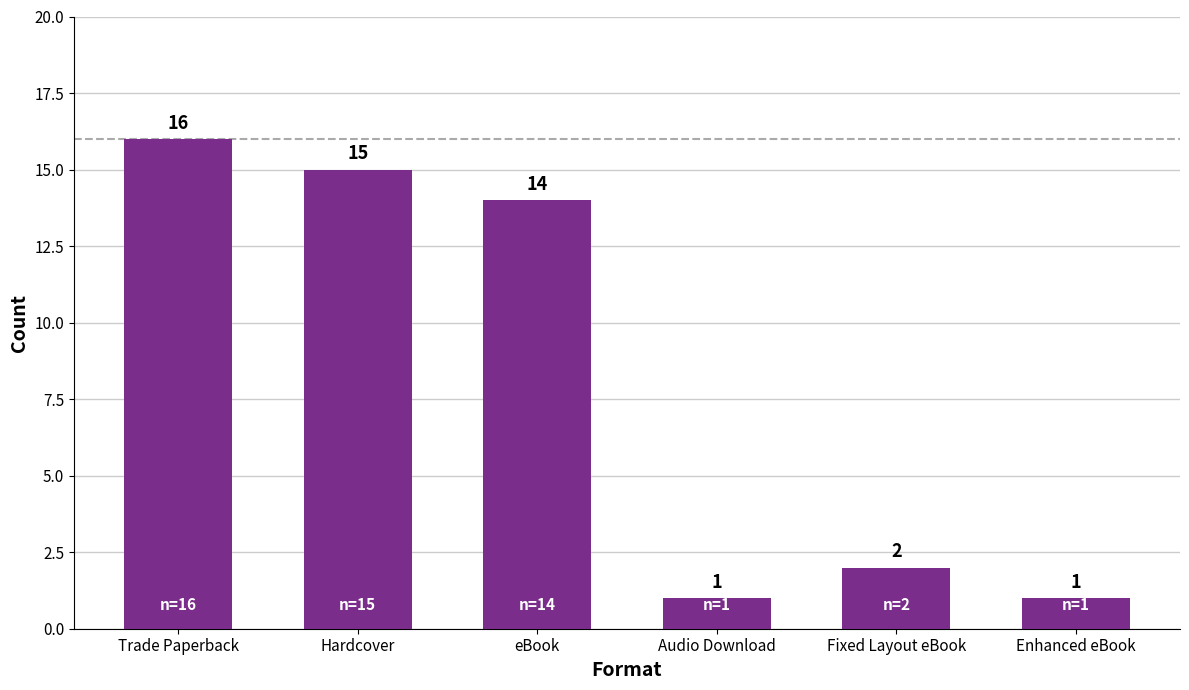

What is the label of the 3rd bar from the right?

Audio Download